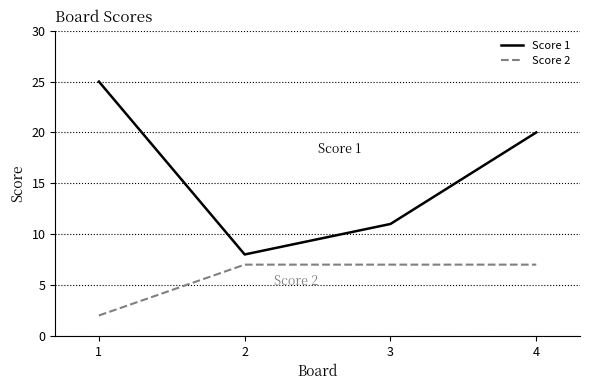

Rank the series at 4 from lowest to highest value.

Score 2, Score 1